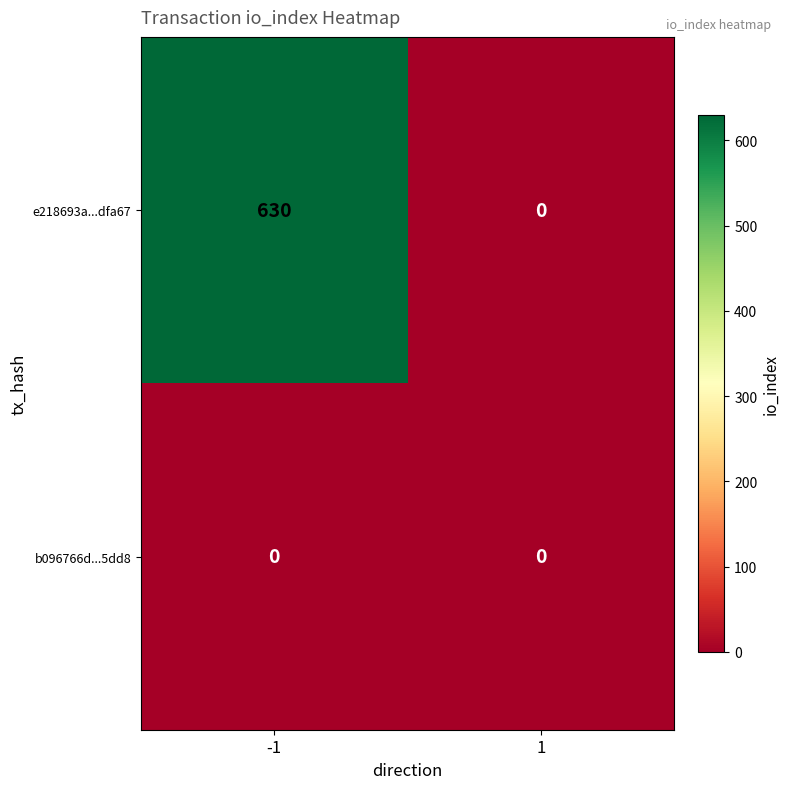

How many data points does each series have?

2